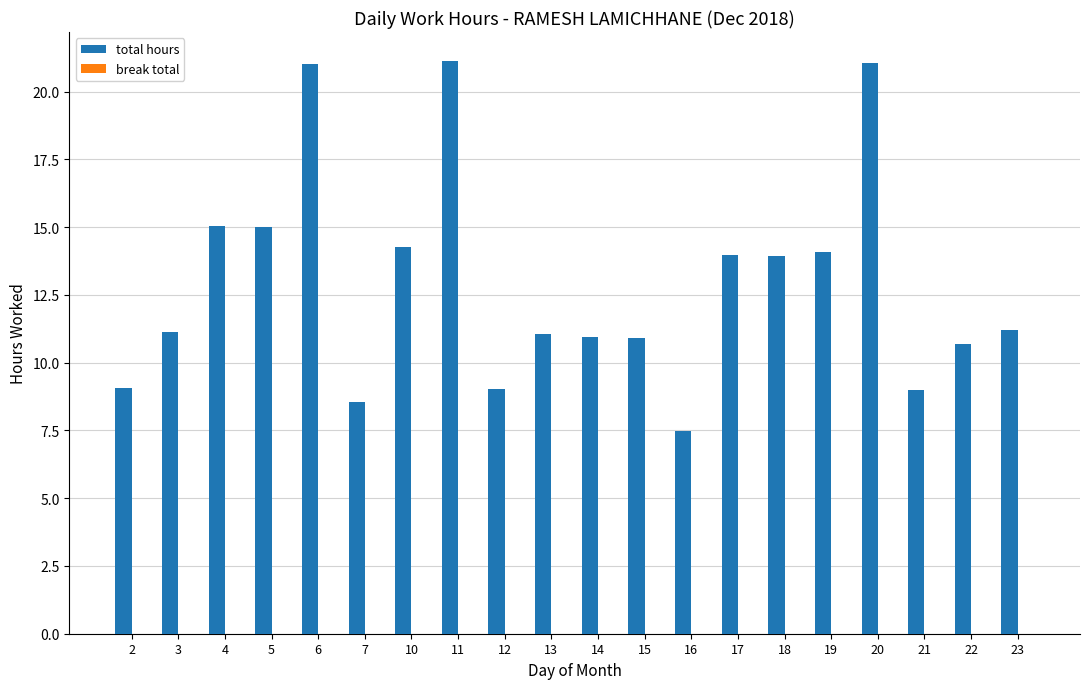

What is the change in value from 14 to 16?

-3.5